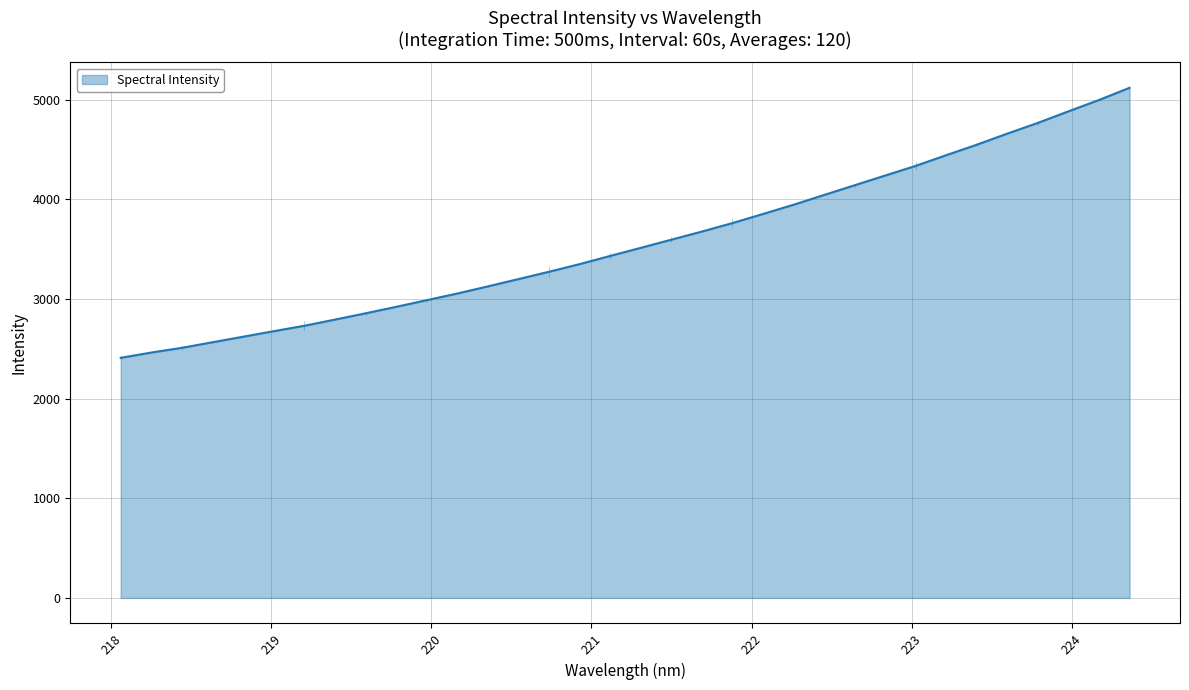

What is the sum of all values?

121508.2